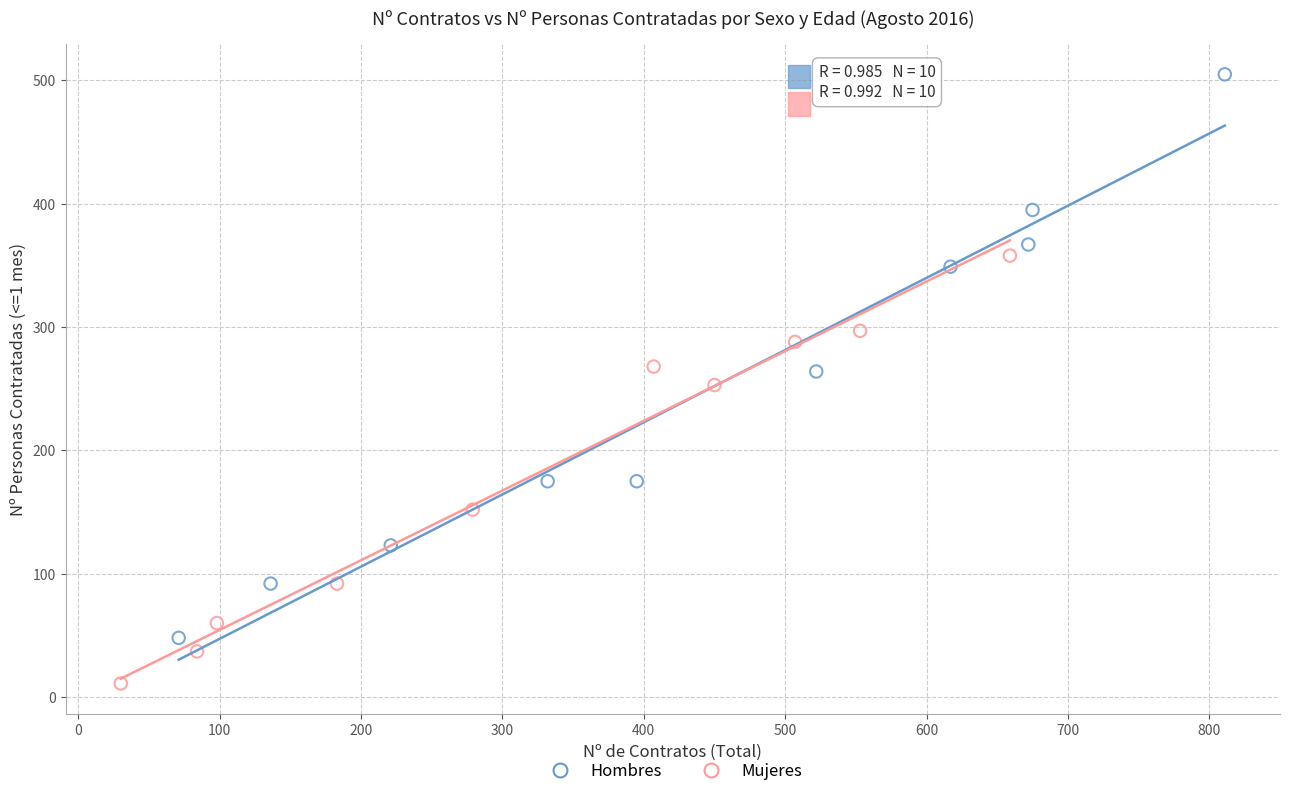

Which series contains the lowest Y value?

Mujeres